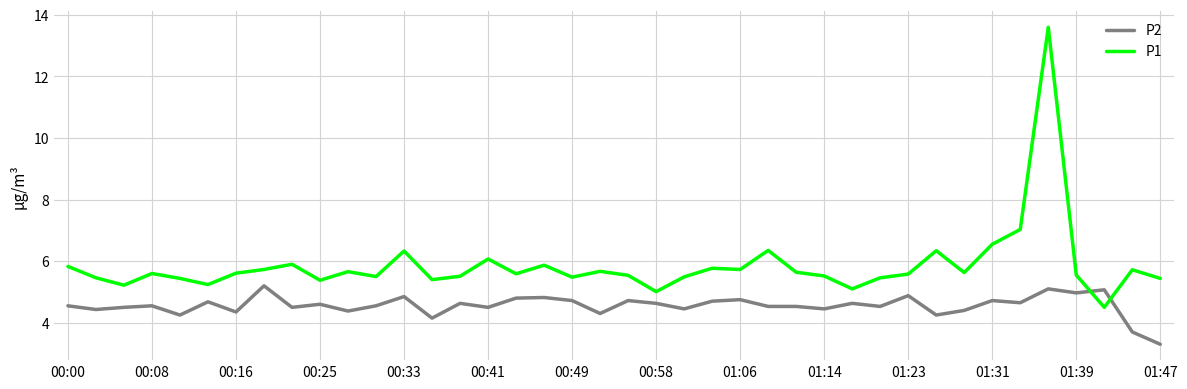

What is the maximum value for P1?

13.6